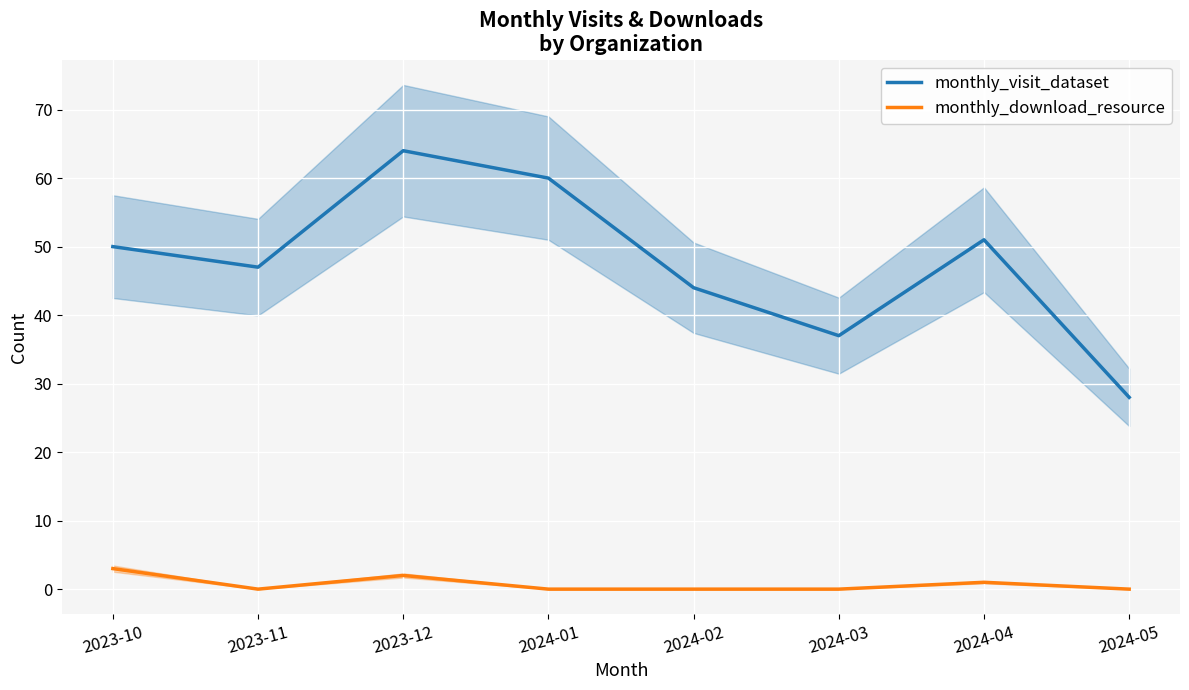

Which series has the largest range (max minus min)?

monthly_visit_dataset